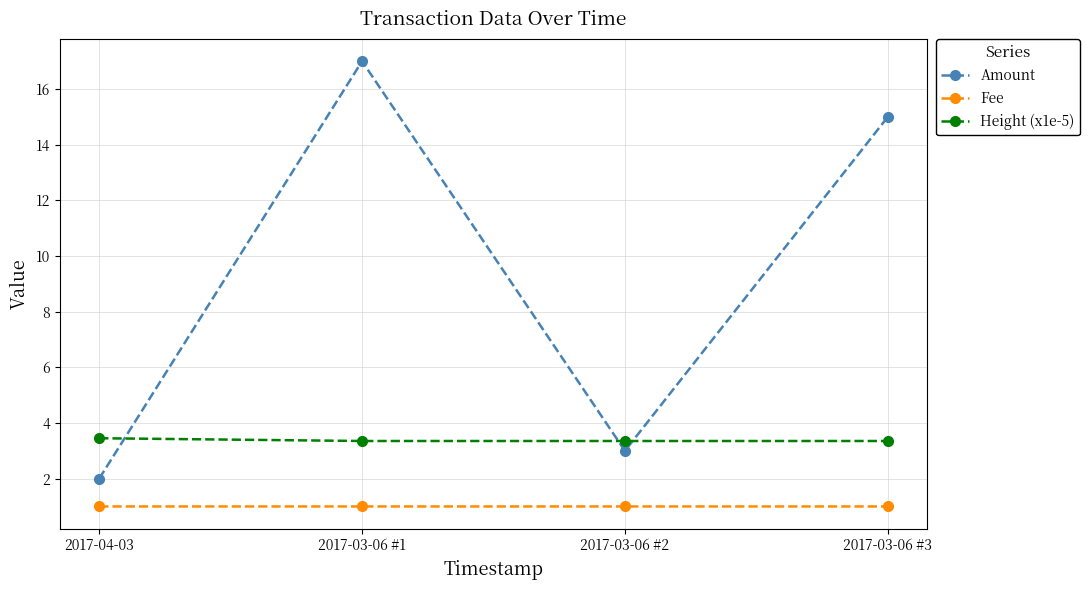

In Amount, how many points are lower than both neighbors (excluding endpoints)?

1